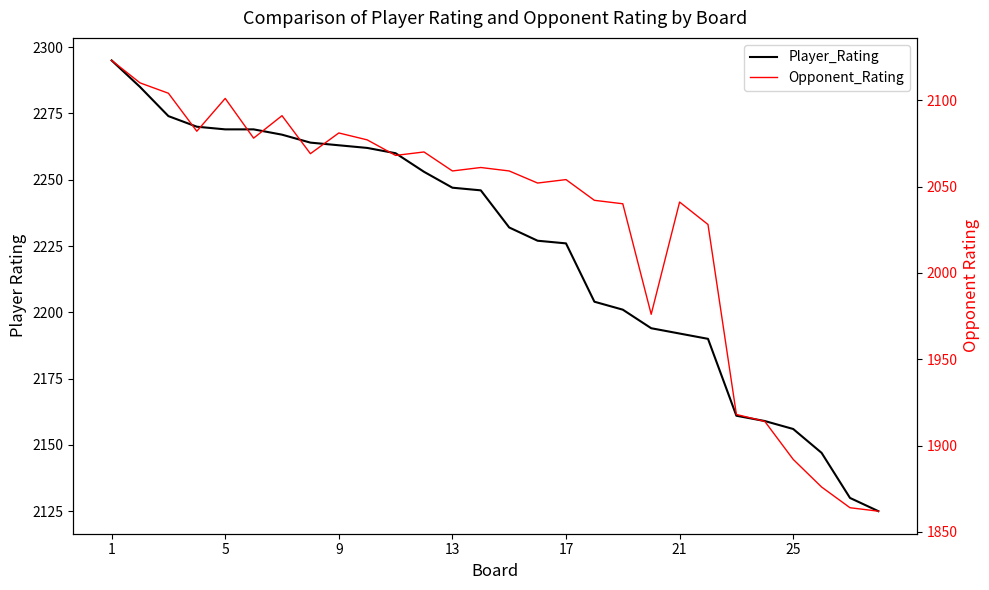

Reading right to left, what are all the values shown in this chart?

Player_Rating: 2125	2130	2147	2156	2159	2161	2190	2192	2194	2201	2204	2226	2227	2232	2246	2247	2253	2260	2262	2263	2264	2267	2269	2269	2270	2274	2285	2295
Opponent_Rating: 1862	1864	1876	1892	1914	1918	2028	2041	1976	2040	2042	2054	2052	2059	2061	2059	2070	2068	2077	2081	2069	2091	2078	2101	2082	2104	2110	2123